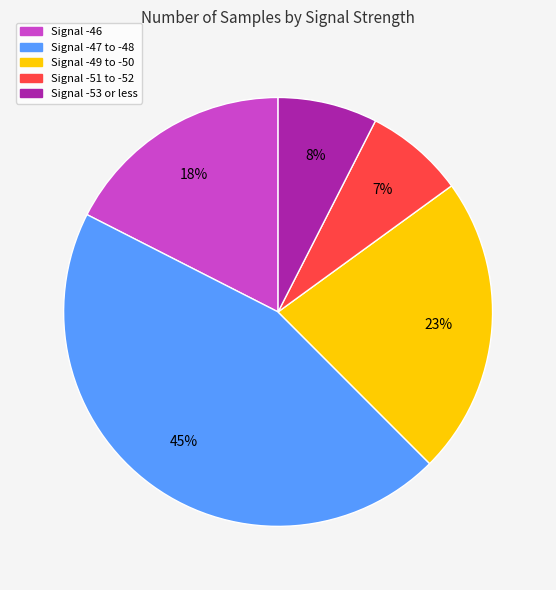

The Signal -51 to -52 slice represents 18% of the pie. True or false?

False